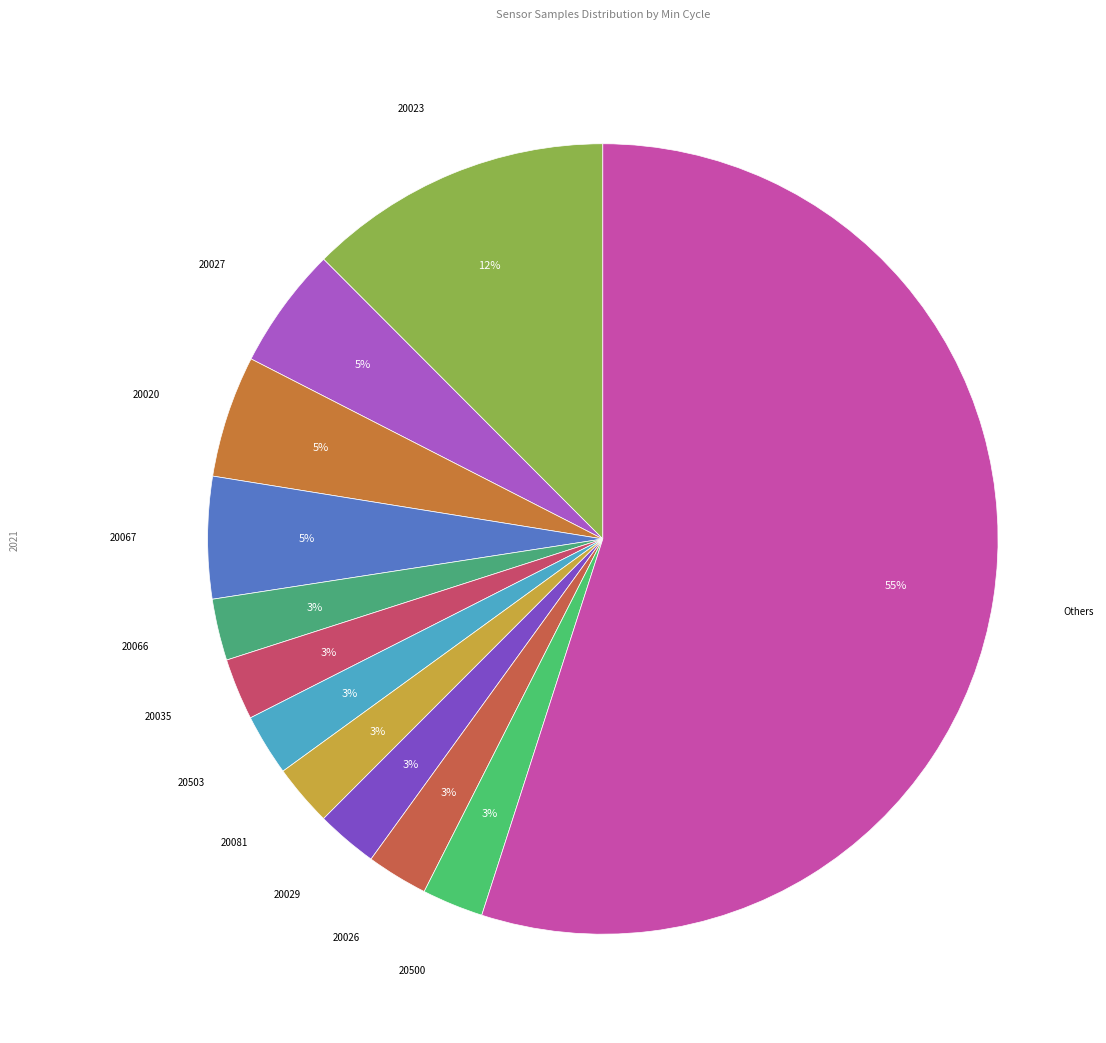

Is there a majority slice in this chart?

Yes